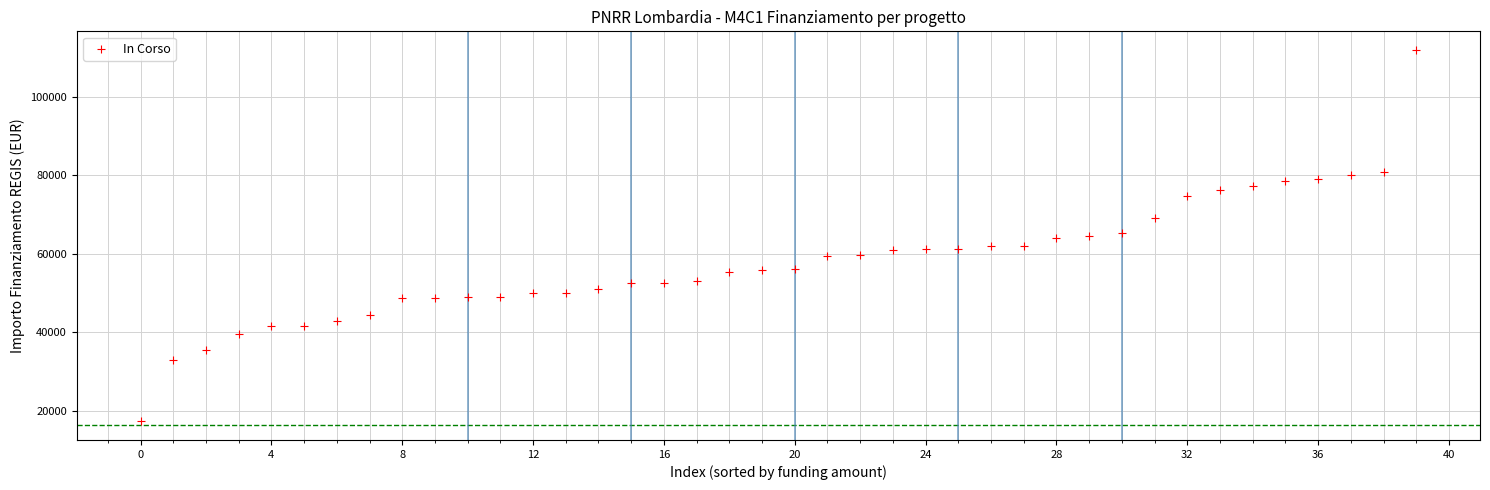

What is the range of Y values (max minus min)?

94665.7